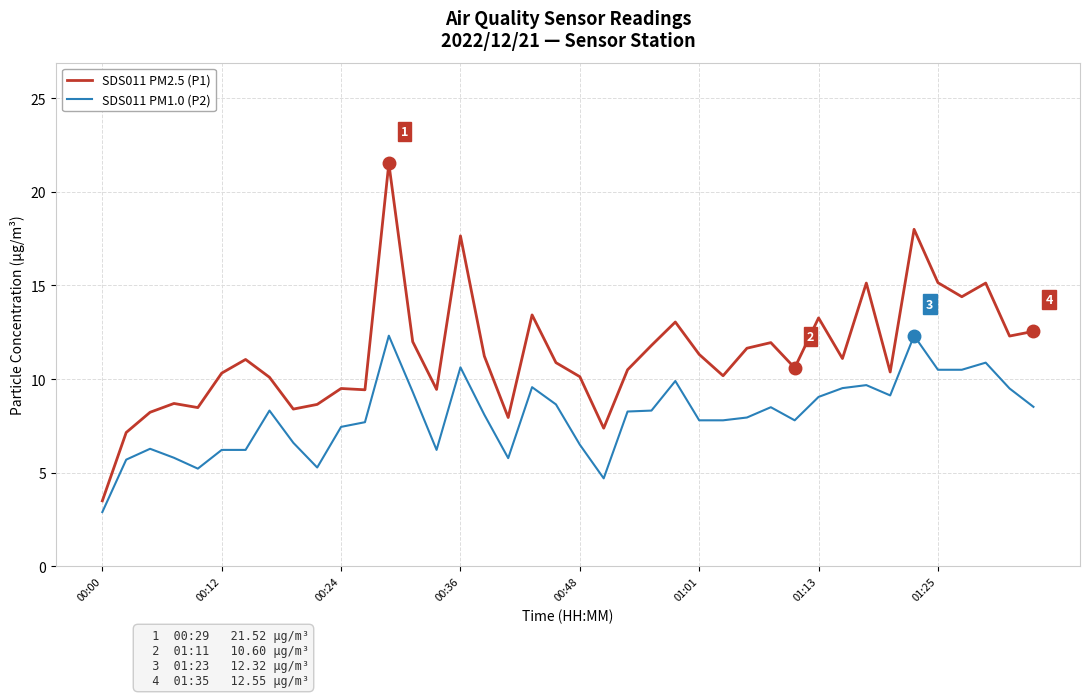

Rank the series by their maximum value, from highest to lowest.

SDS011 PM2.5 (P1), SDS011 PM1.0 (P2)